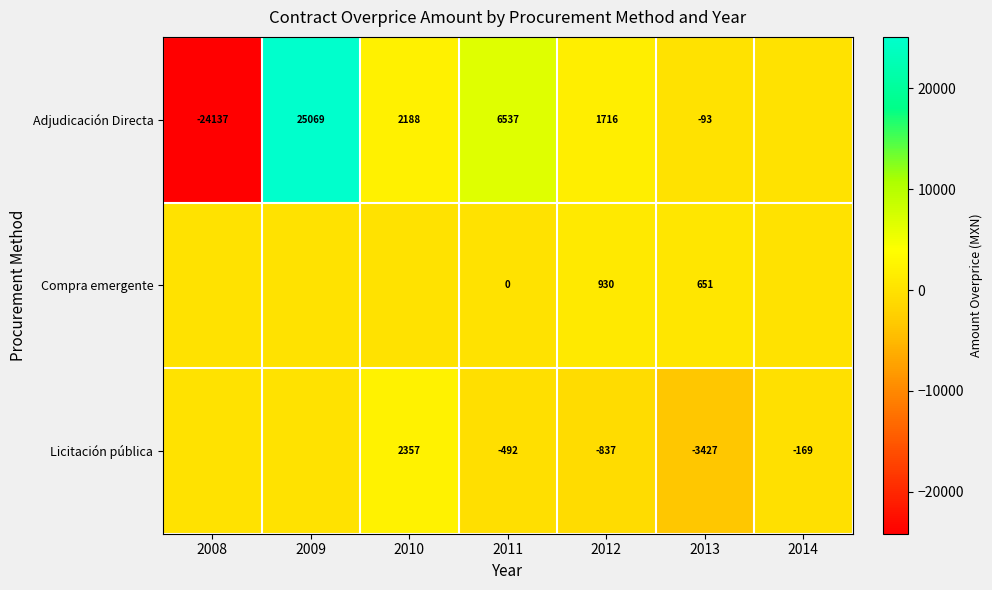

What is the difference between the maximum and second lowest values in the Adjudicación Directa series?

25162.3